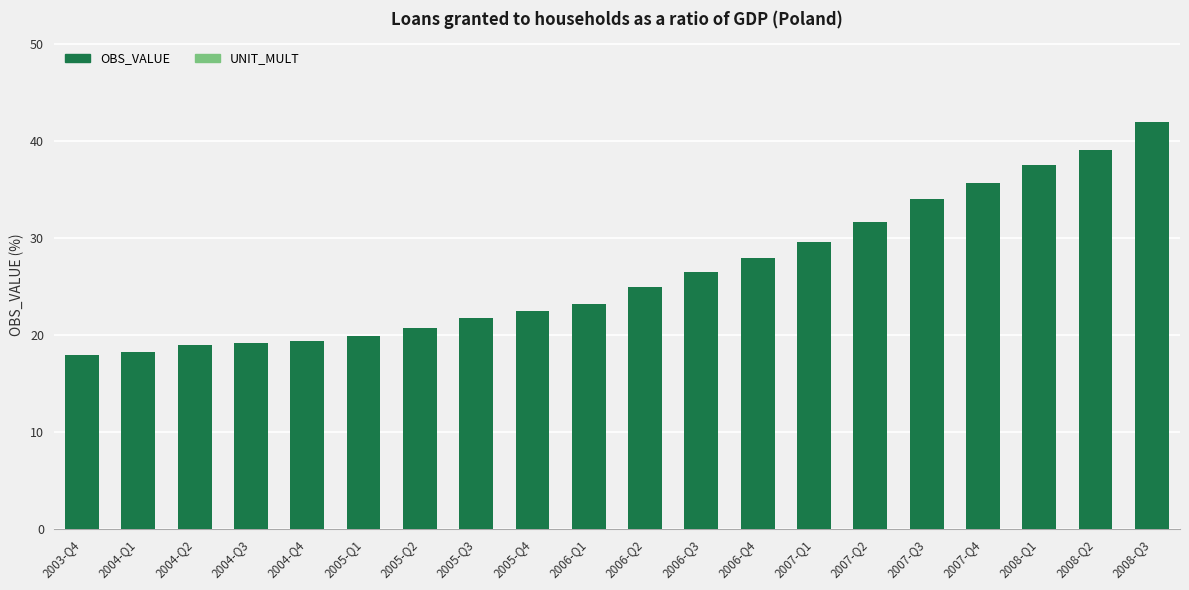

Is it true that the value at 2007-Q2 is 31.7?

True